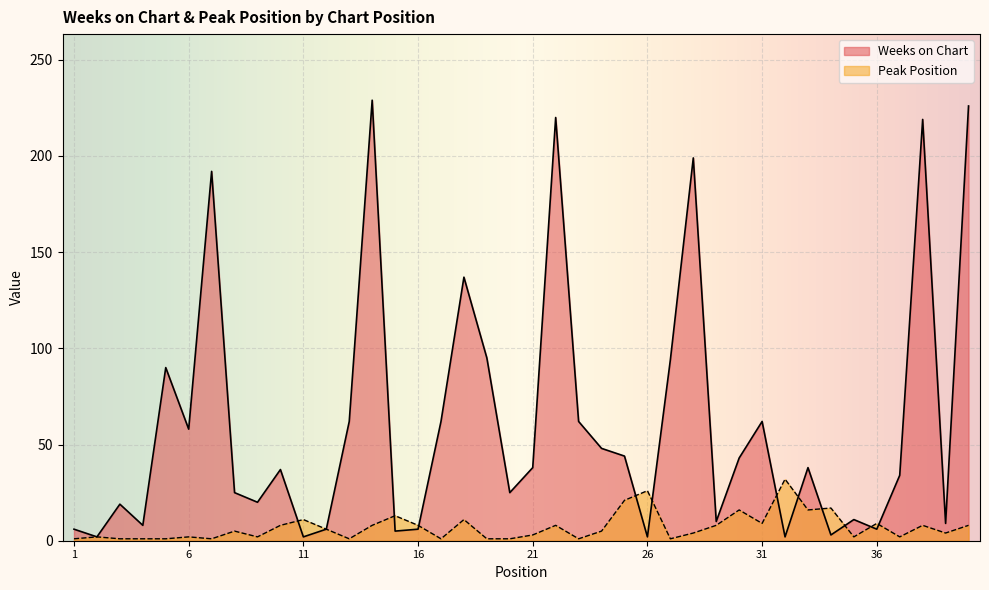

How many intersections are there between Peak Position and Weeks on Chart?

11